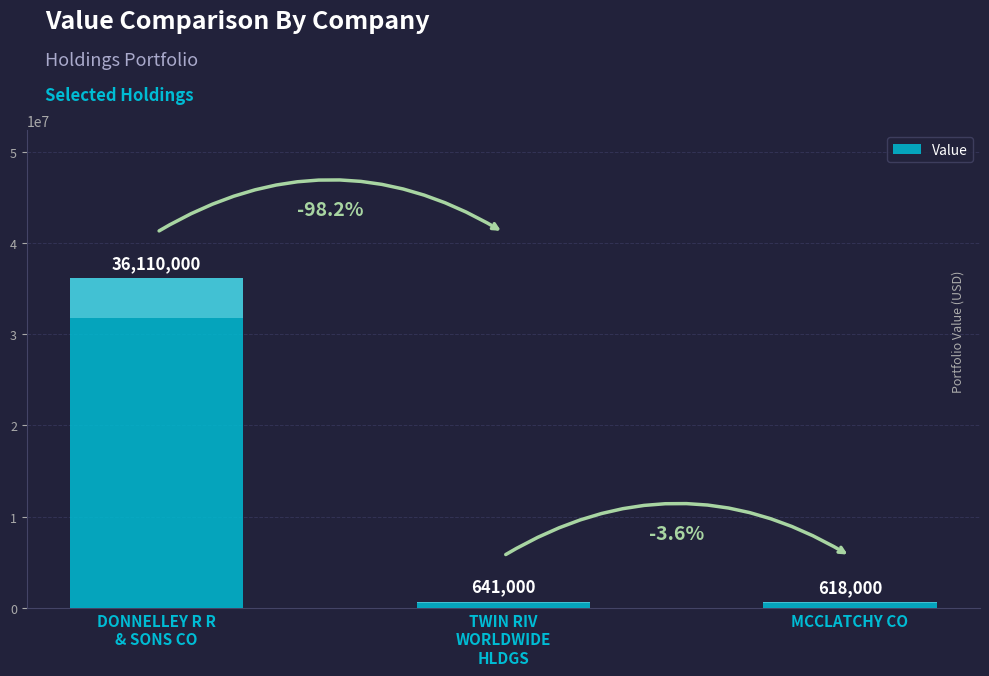

Which has a higher value, TWIN RIV
WORLDWIDE
HLDGS or MCCLATCHY CO?

TWIN RIV
WORLDWIDE
HLDGS